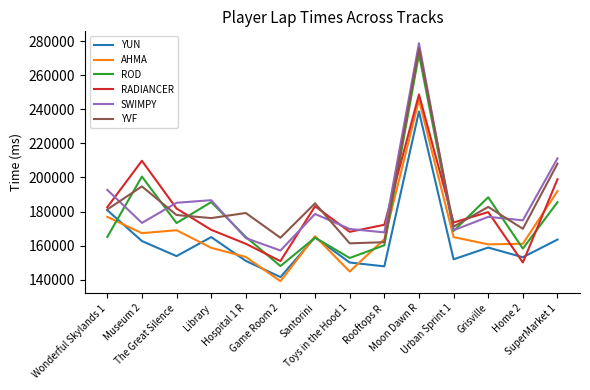

Count the number of categories in the chart.

14